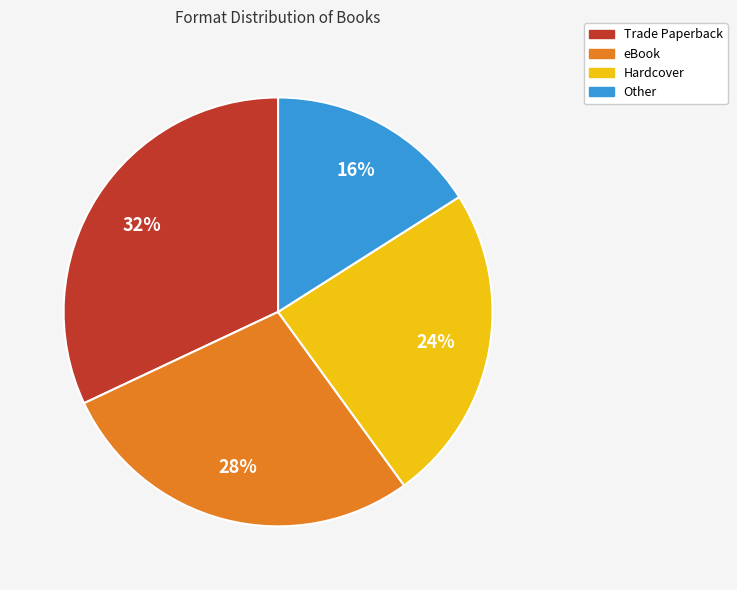

What is the ratio of the value at Trade Paperback to the value at Other?

2.0